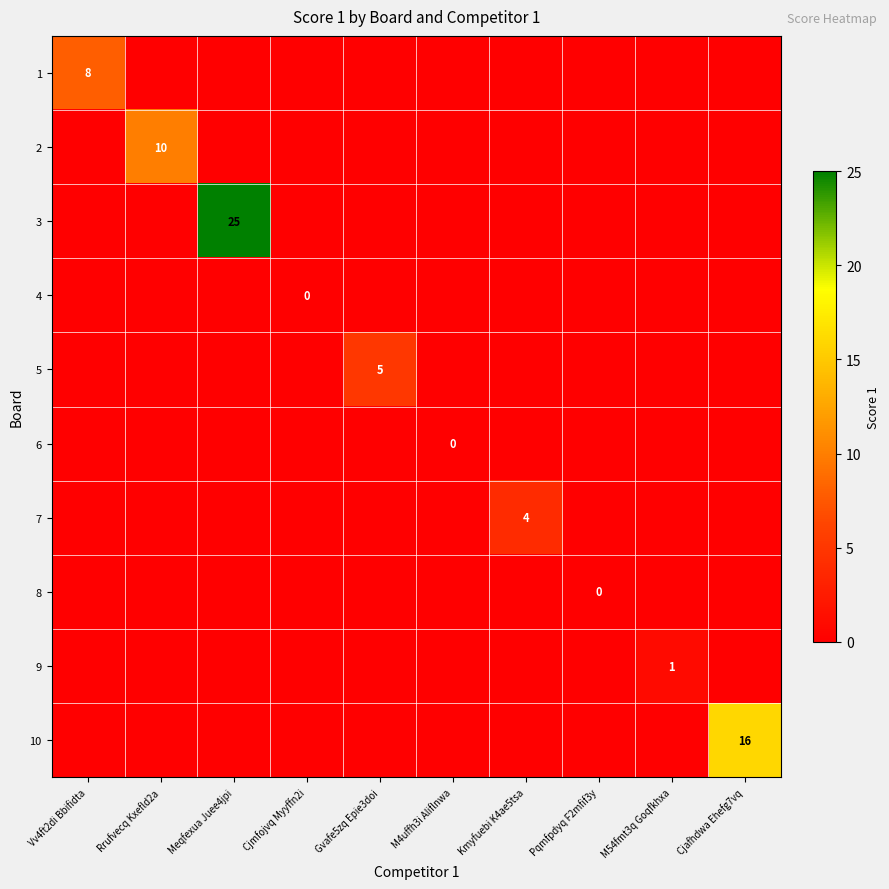

At which label is 7 closest to 2?

Vv4ft2di Bbifidta